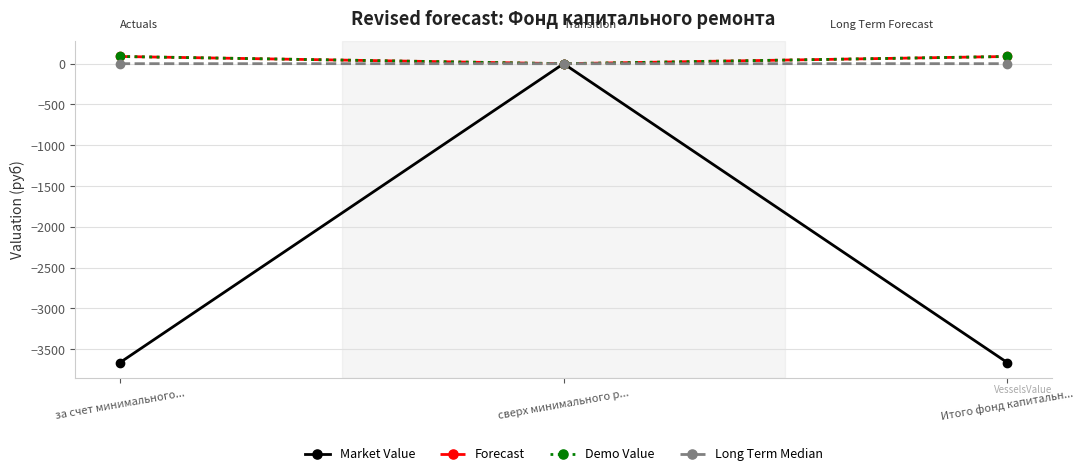

The value of Market Value at Итого фонд капитальн... is -3665.8. True or false?

True